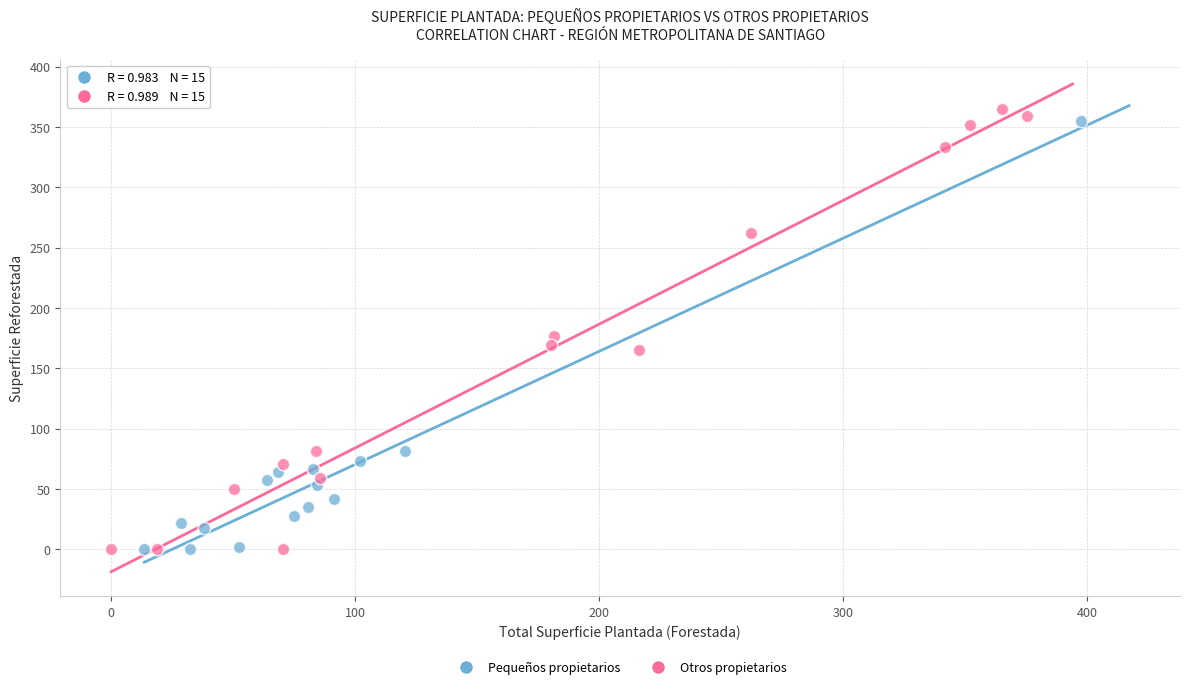

Which series has the largest Y range (max minus min)?

Otros propietarios